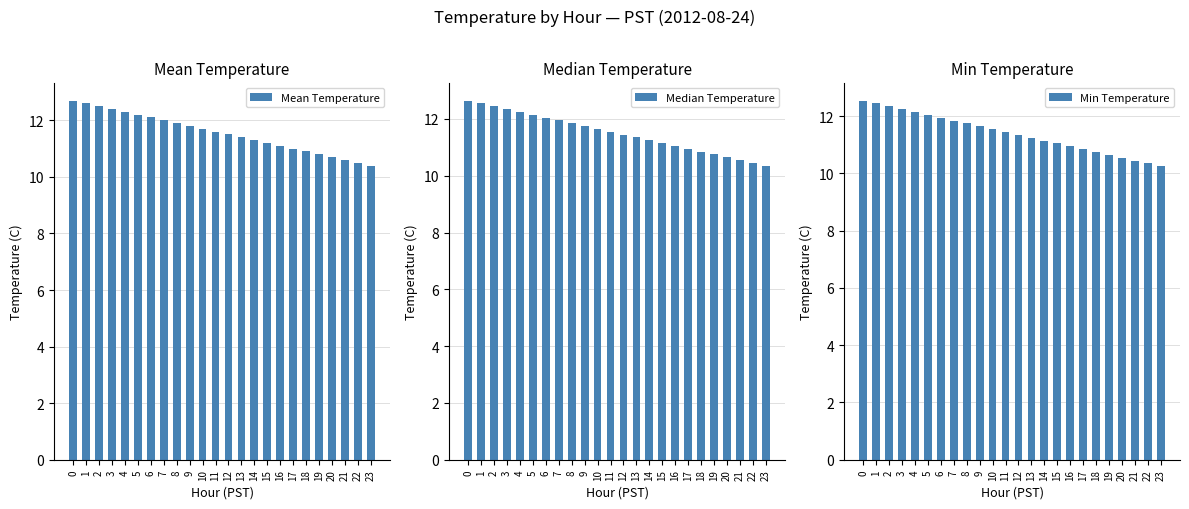

At how many categories does at least one series exceed 10?

24